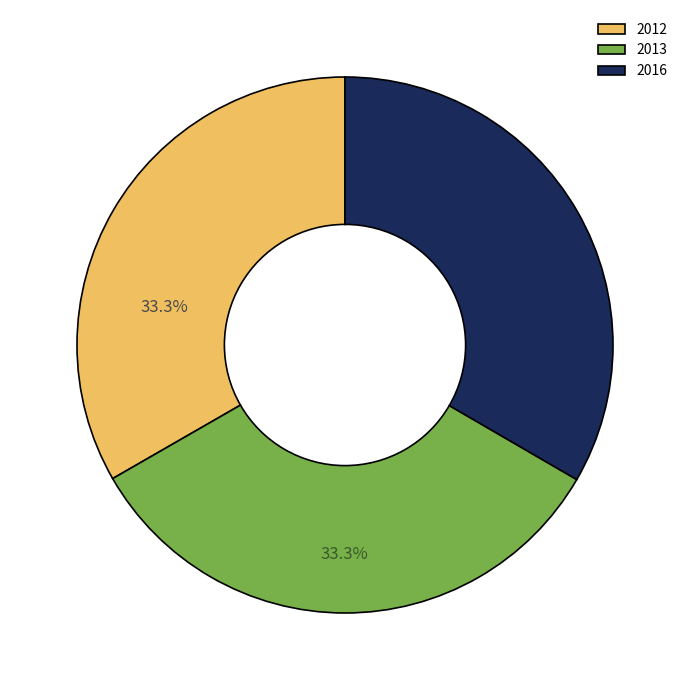

Is it true that 2016 is 22% of the pie?

False